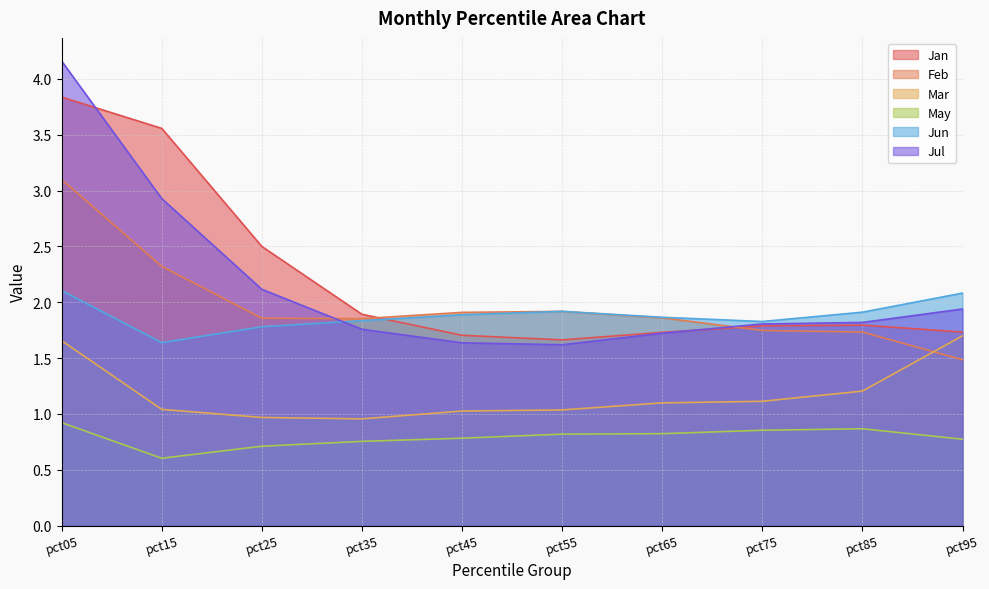

Reading left to right, extract all data points from this chart.

Jan: pct05=3.8	pct15=3.6	pct25=2.5	pct35=1.9	pct45=1.7	pct55=1.7	pct65=1.7	pct75=1.8	pct85=1.8	pct95=1.7
Feb: pct05=3.1	pct15=2.3	pct25=1.9	pct35=1.9	pct45=1.9	pct55=1.9	pct65=1.9	pct75=1.7	pct85=1.7	pct95=1.5
Mar: pct05=1.7	pct15=1.0	pct25=1.0	pct35=1.0	pct45=1.0	pct55=1.0	pct65=1.1	pct75=1.1	pct85=1.2	pct95=1.7
May: pct05=0.9	pct15=0.6	pct25=0.7	pct35=0.8	pct45=0.8	pct55=0.8	pct65=0.8	pct75=0.9	pct85=0.9	pct95=0.8
Jun: pct05=2.1	pct15=1.6	pct25=1.8	pct35=1.8	pct45=1.9	pct55=1.9	pct65=1.9	pct75=1.8	pct85=1.9	pct95=2.1
Jul: pct05=4.2	pct15=2.9	pct25=2.1	pct35=1.8	pct45=1.6	pct55=1.6	pct65=1.7	pct75=1.8	pct85=1.8	pct95=1.9